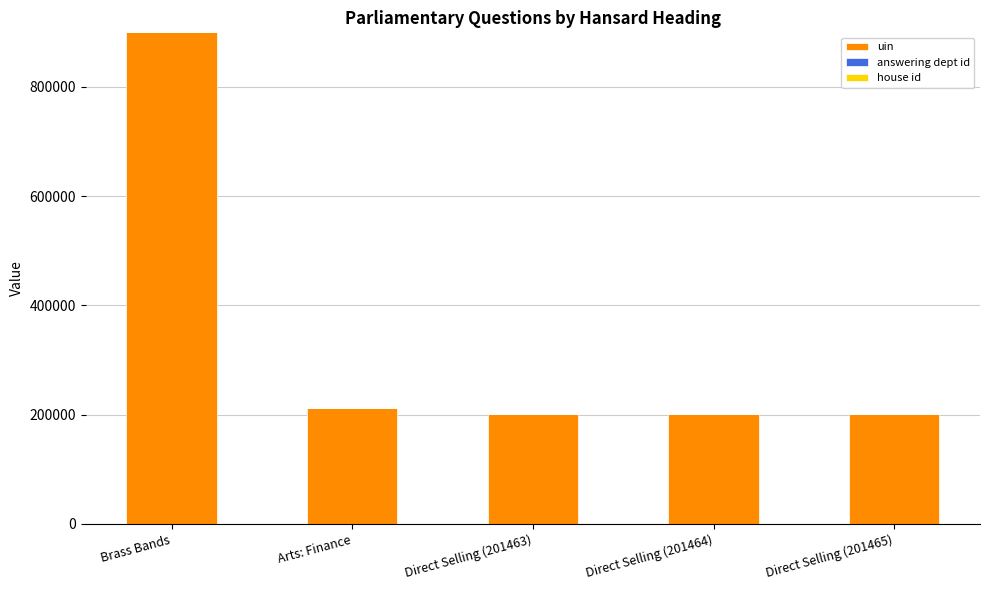

At which category is the sum across all series the highest?

Brass Bands